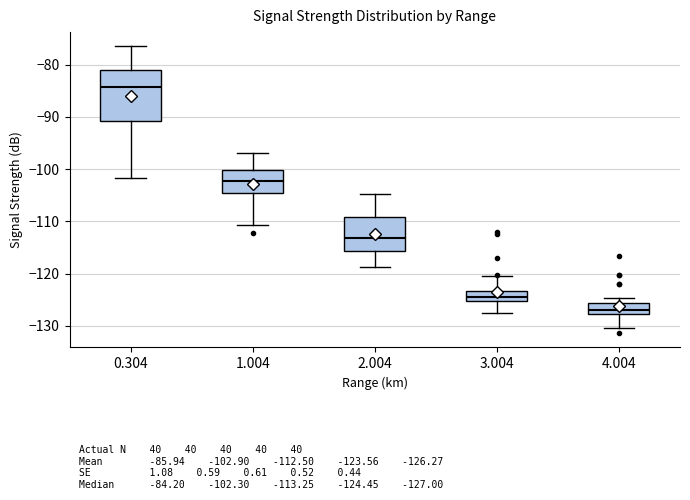

Reading left to right, read every box against the y-axis: the position of its median line, the range the box covers, and the ends of its whiskers. The values are not printed on the chart, so give them approximately, as read against the axis.

0.304: median -84, box -91 to -81, whiskers -102 to -76
1.004: median -102, box -105 to -100, whiskers -111 to -97
2.004: median -113, box -116 to -109, whiskers -119 to -105
3.004: median -124, box -125 to -123, whiskers -127 to -120
4.004: median -127, box -128 to -126, whiskers -130 to -125